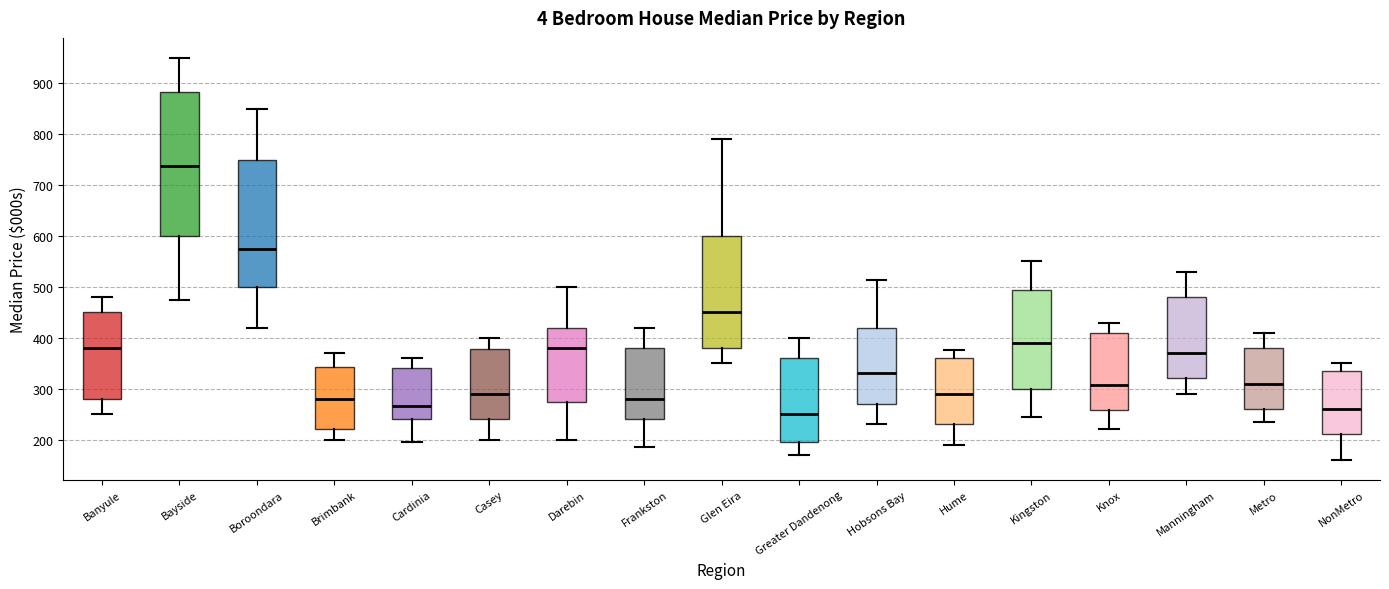

Which box's median line is the lowest?

Greater Dandenong